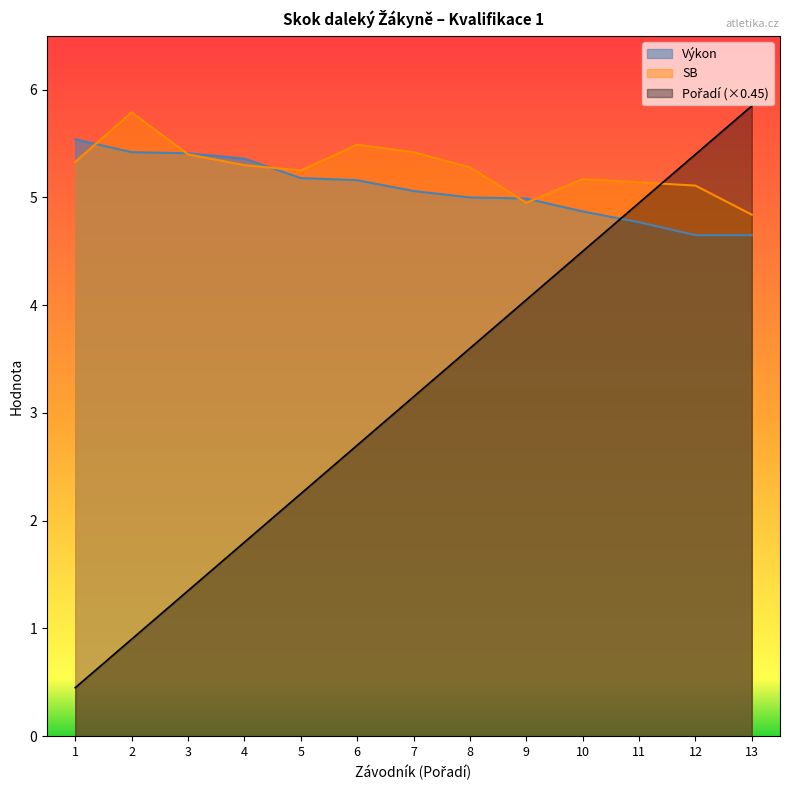

What is the greatest value displayed?

5.9